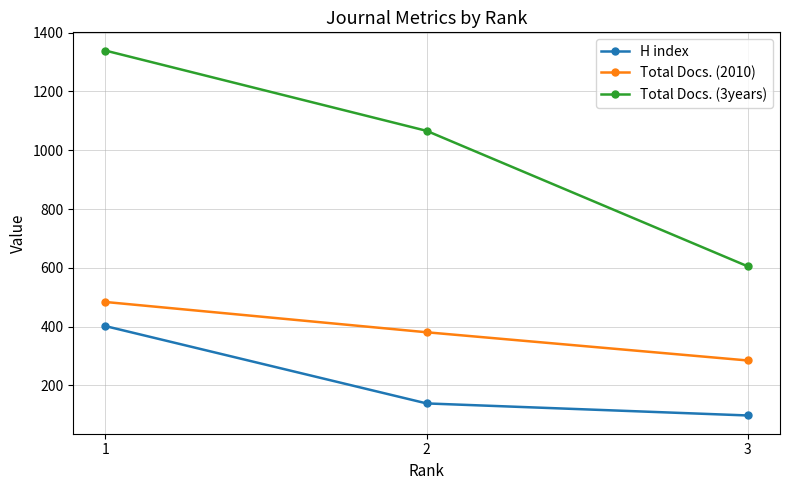

What is the difference between the H index values at 1 and 2?

263